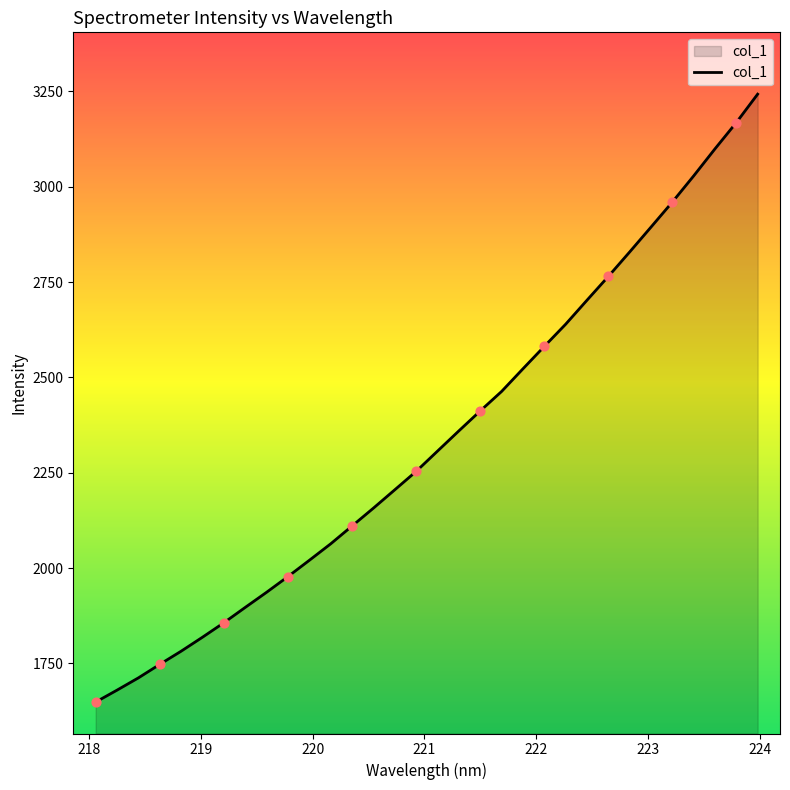

What is the minimum value shown in the chart?

1648.7